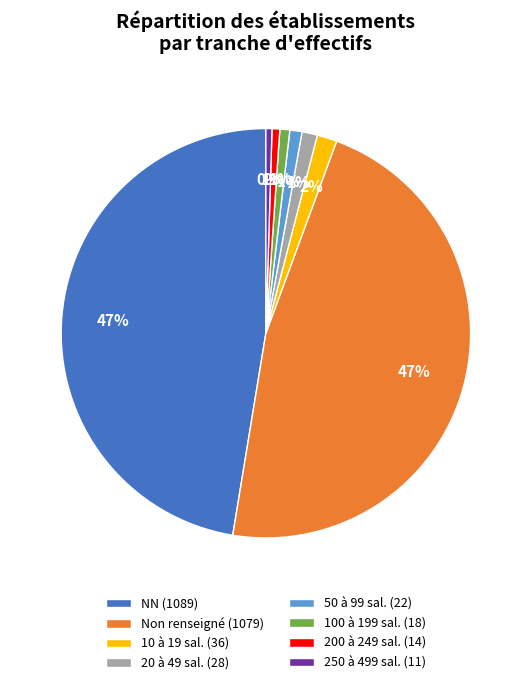

Do 200 à 249 sal. (14) and 10 à 19 sal. (36) together represent more than half of the pie?

No